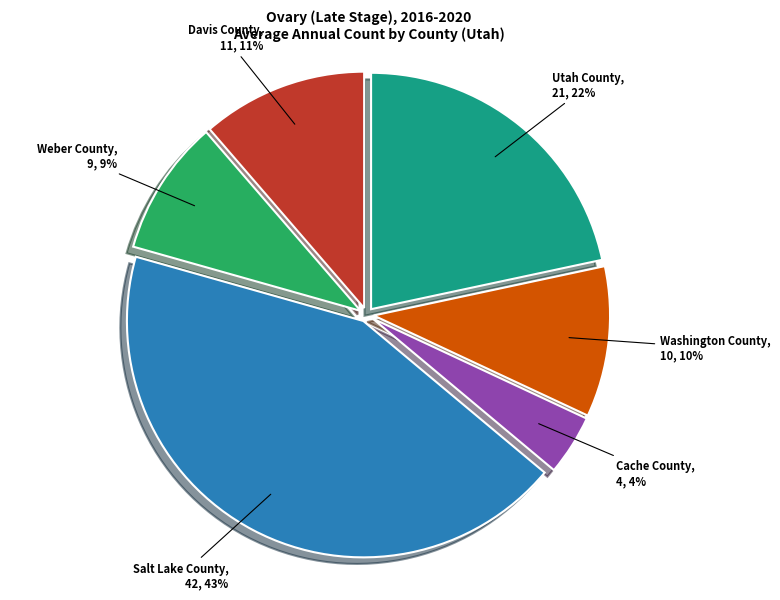

To the nearest percent, what is the average slice percentage?

17%